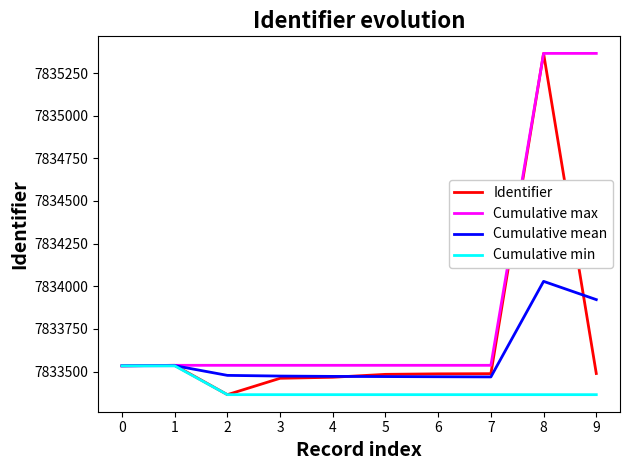

True or false: Cumulative min has a value of 10343312 at 4.

False